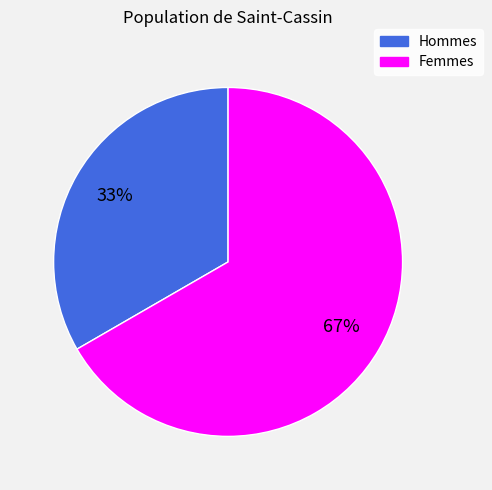

Do Hommes and Femmes together represent more than half of the pie?

Yes